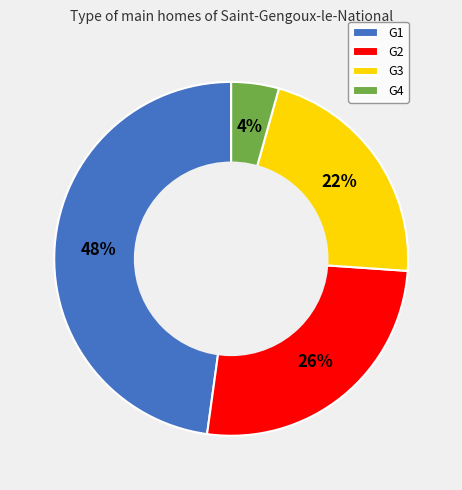

Which slice is the smallest?

G4